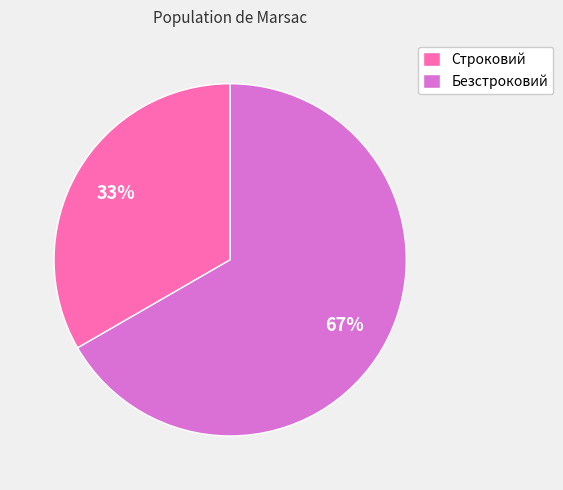

Which category has the smallest portion of the pie?

Строковий